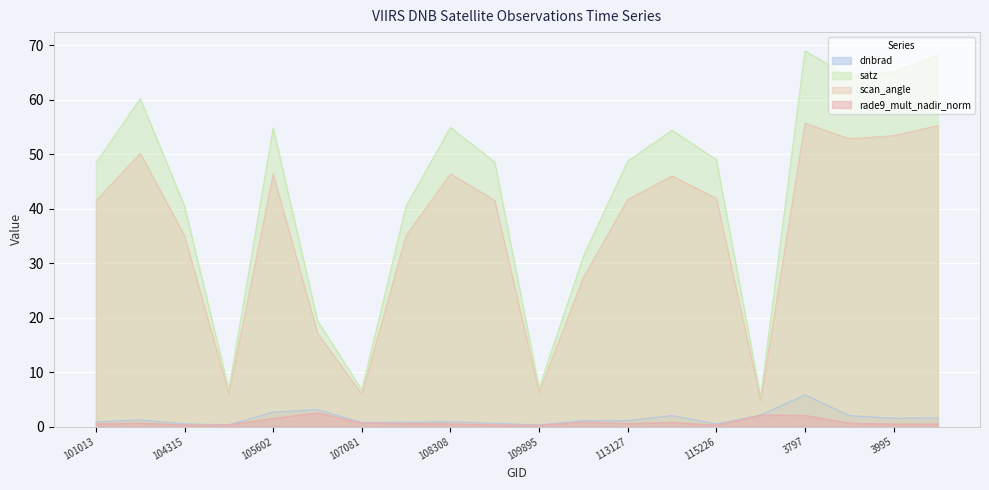

At which label does rade9_mult_nadir_norm reach its minimum?

109895